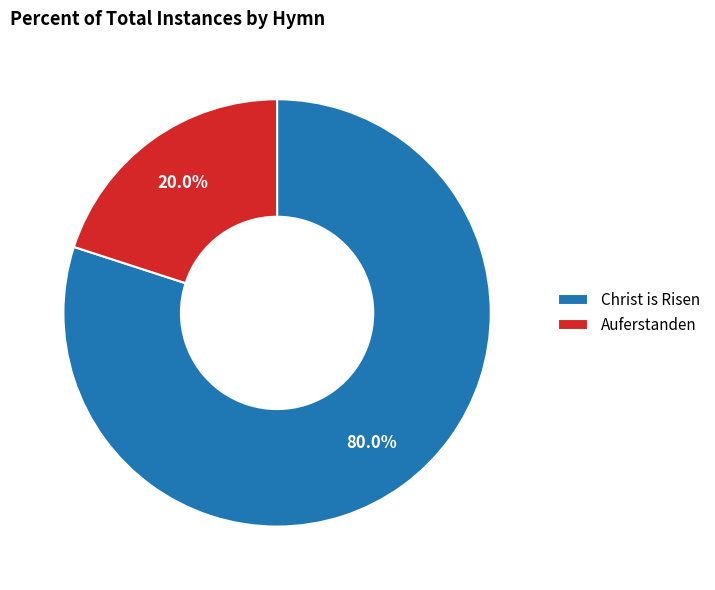

What percentage is the Christ is Risen slice, to the nearest percent?

80%